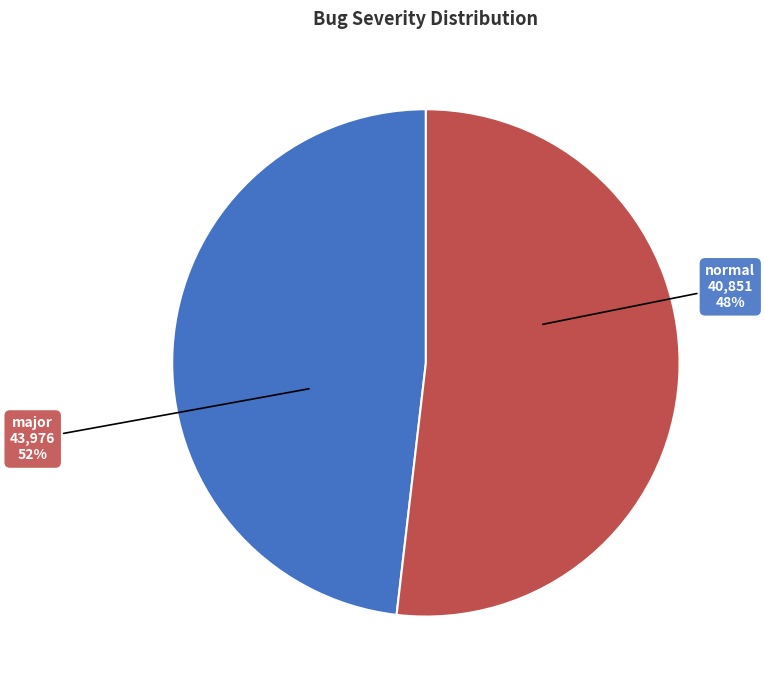

To the nearest percent, what portion does normal represent?

48%